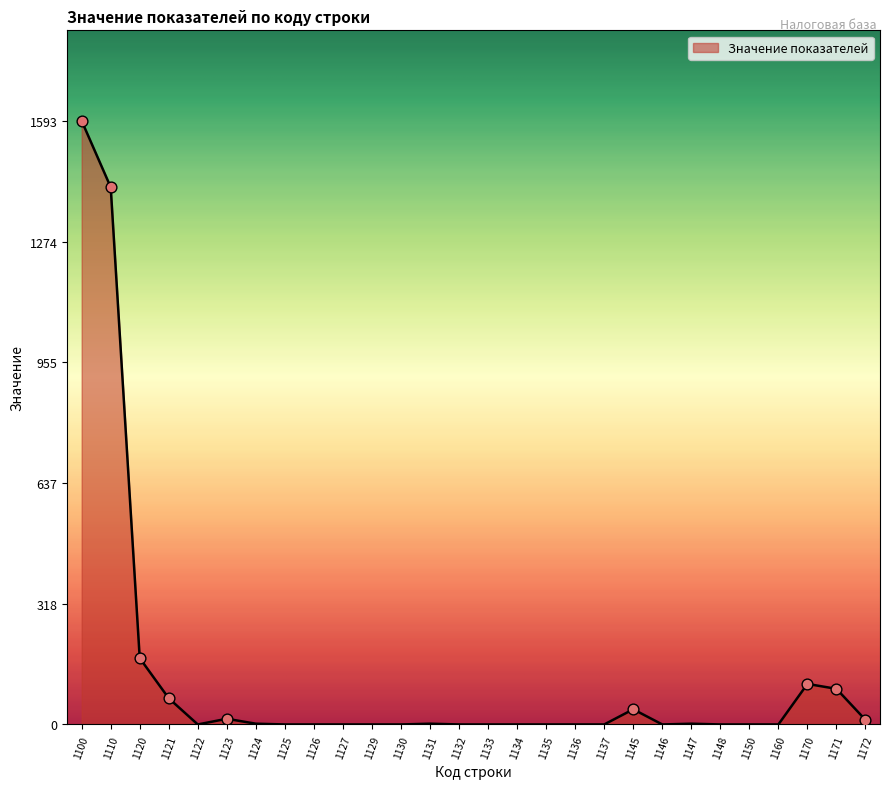

What is the change in value from 1134 to 1172?

+12